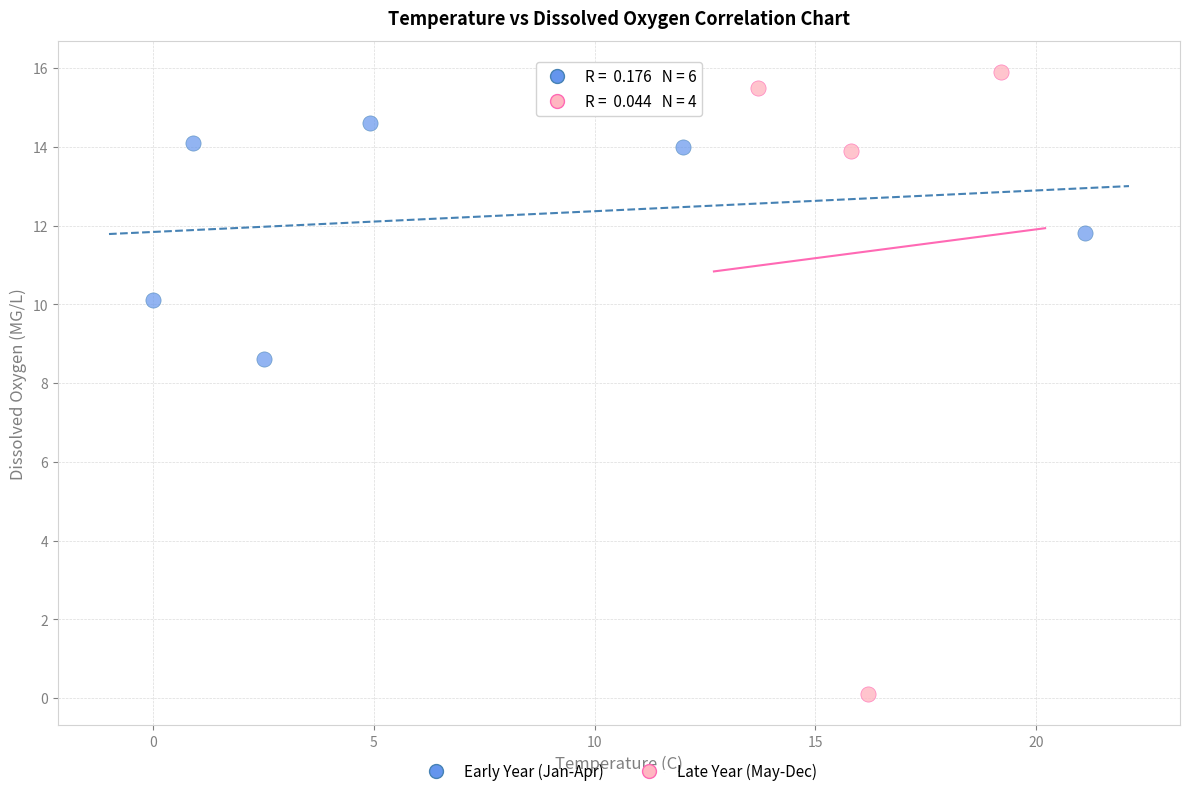

Which series reaches the maximum Y coordinate?

Late Year (May-Dec)